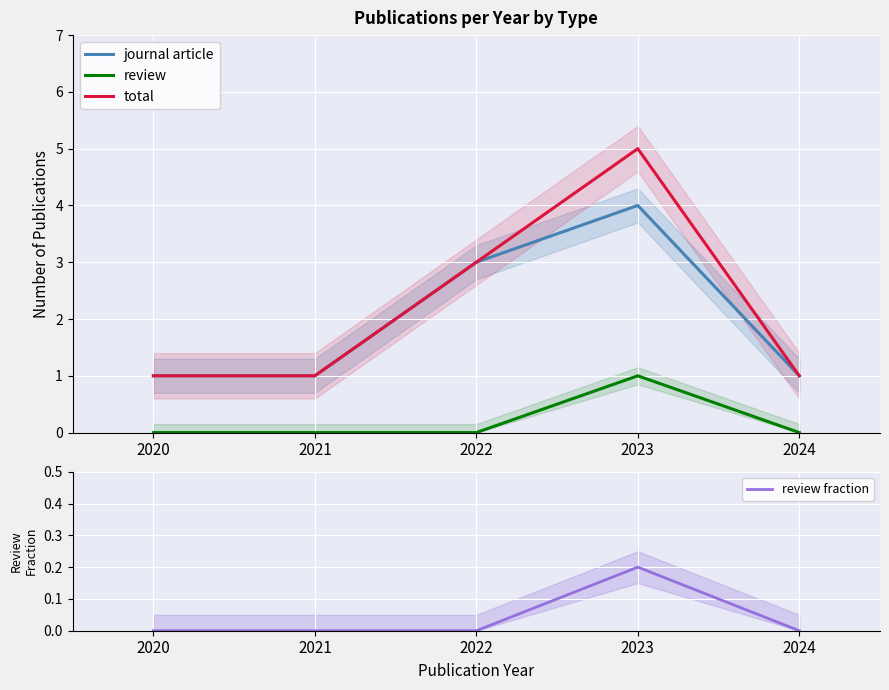

List the labels in order of total value, largest first.

2023, 2022, 2020, 2021, 2024